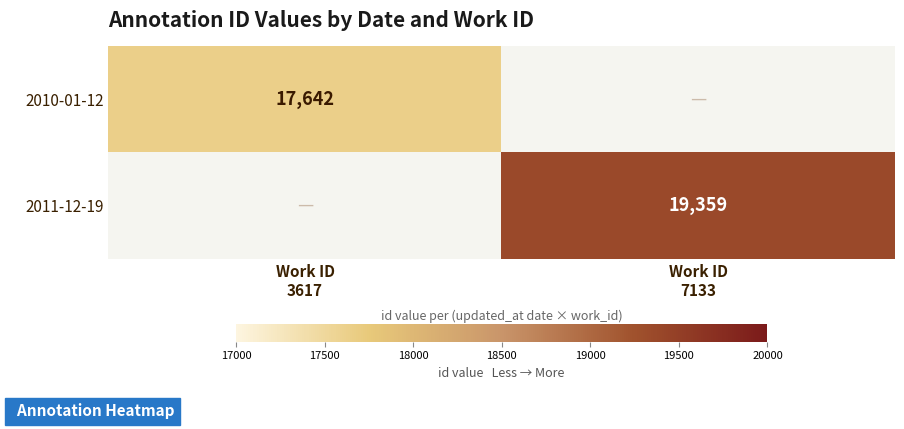

Count the number of categories in the chart.

2